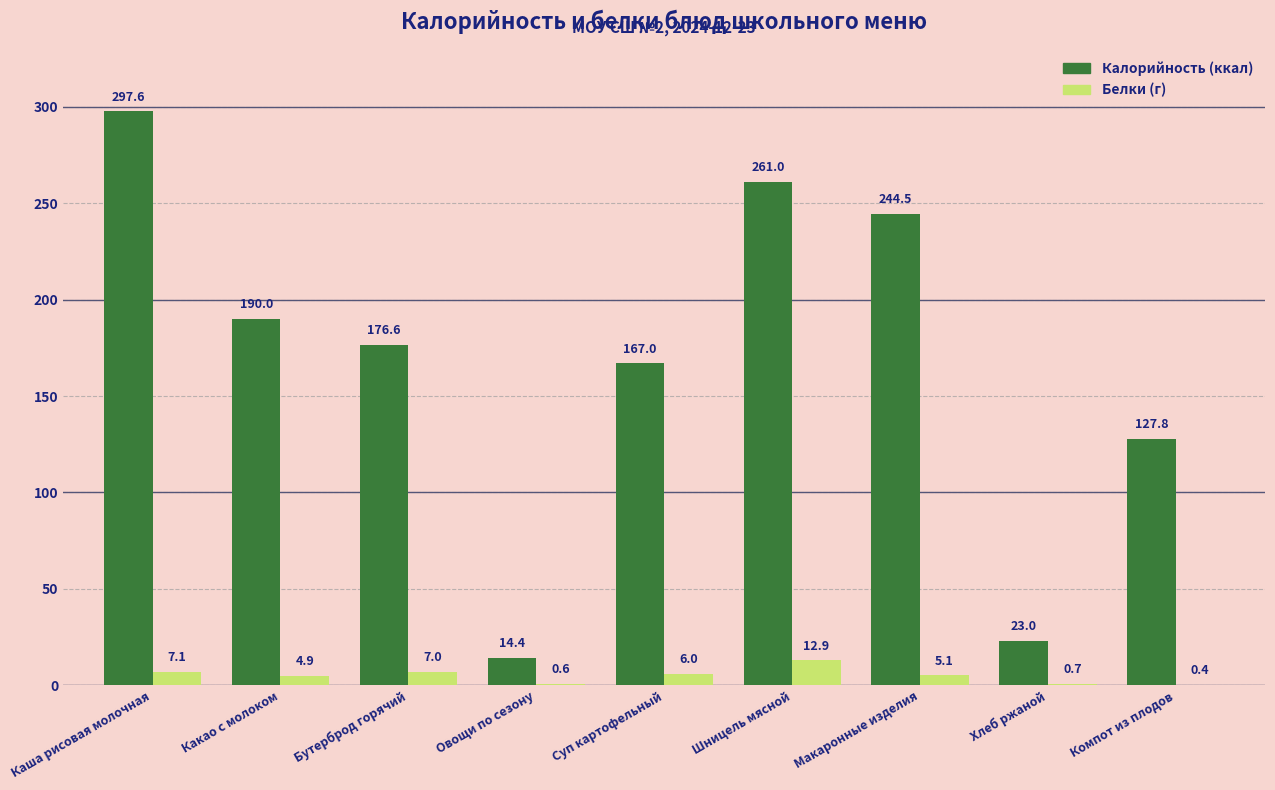

What is the total value across all series at Макаронные изделия?

249.6